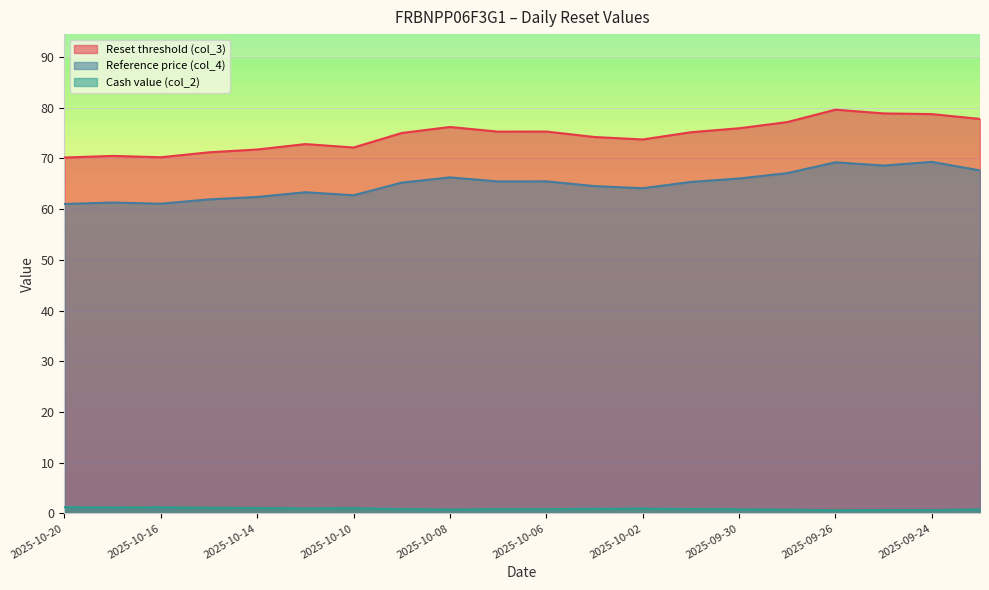

What is the label of the 7th point from the left?

2025-10-10